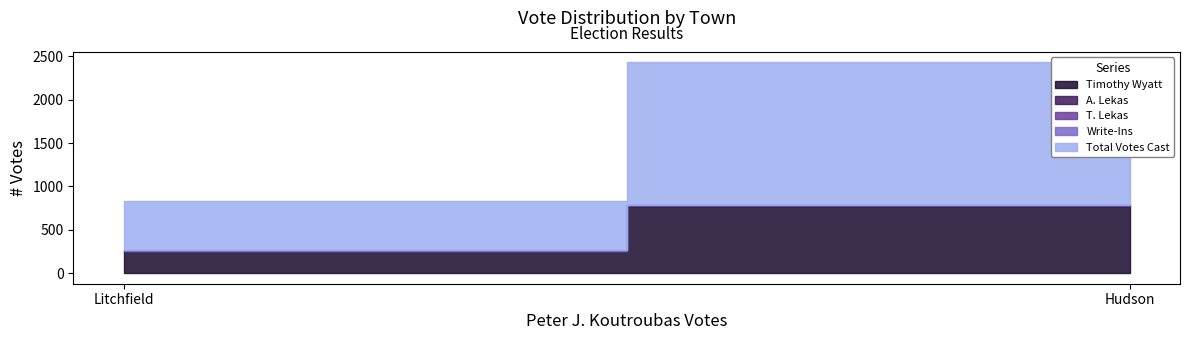

What are all the series names shown in the legend?

Timothy Wyatt, A. Lekas, T. Lekas, Write-Ins, Total Votes Cast